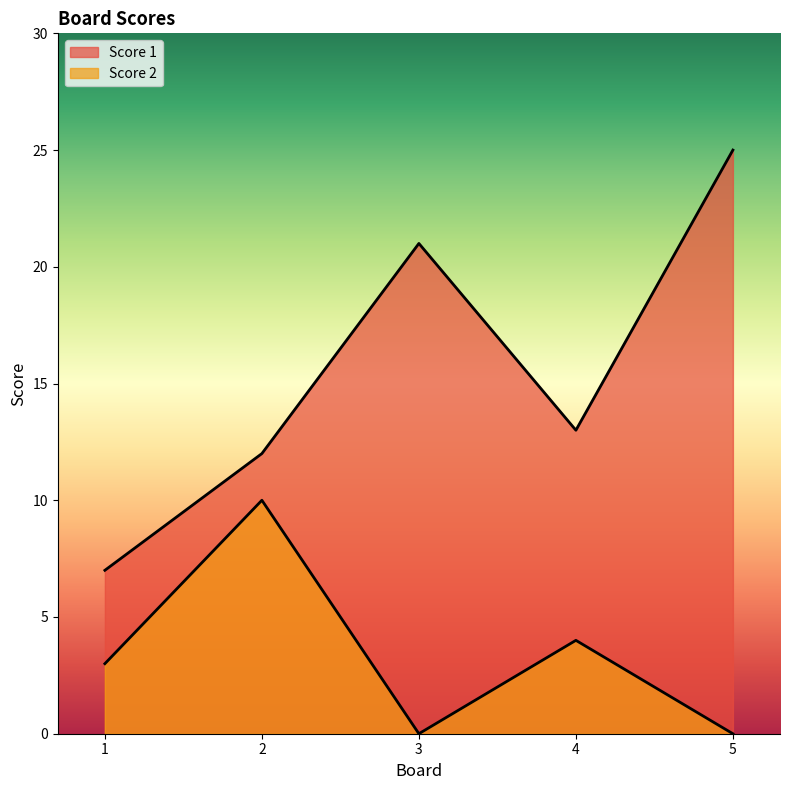

True or false: Score 2 has a value of 4 at 4.

True